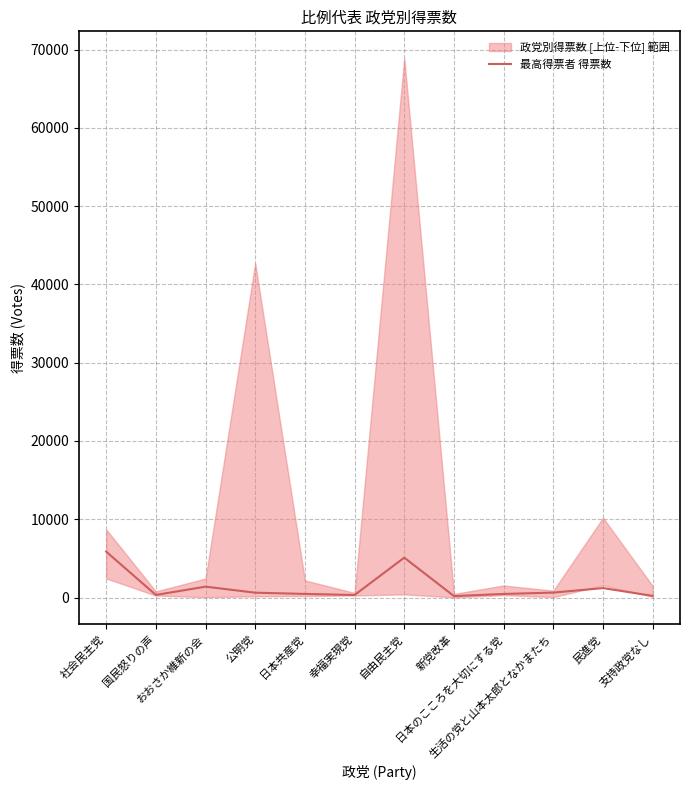

What is the label of the 9th point from the right?

公明党